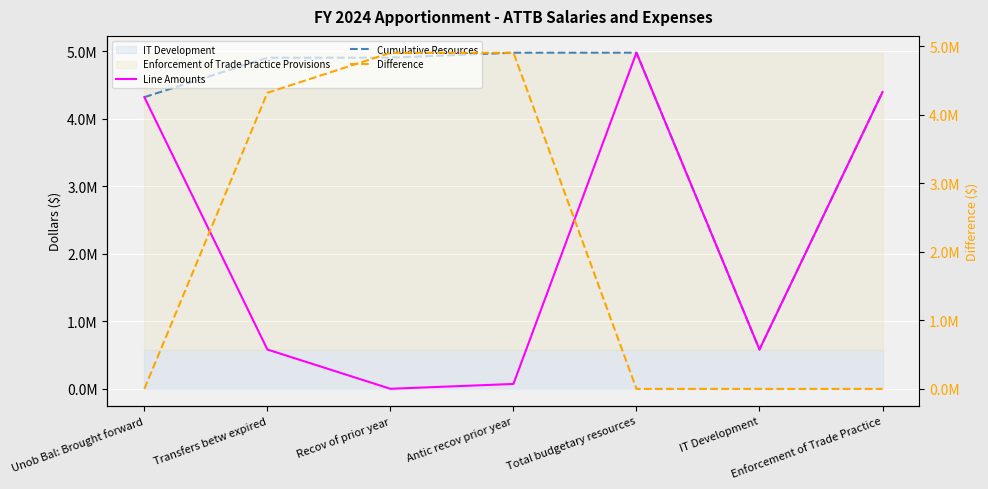

What is the total value across all series at Antic recov prior year?

9952300